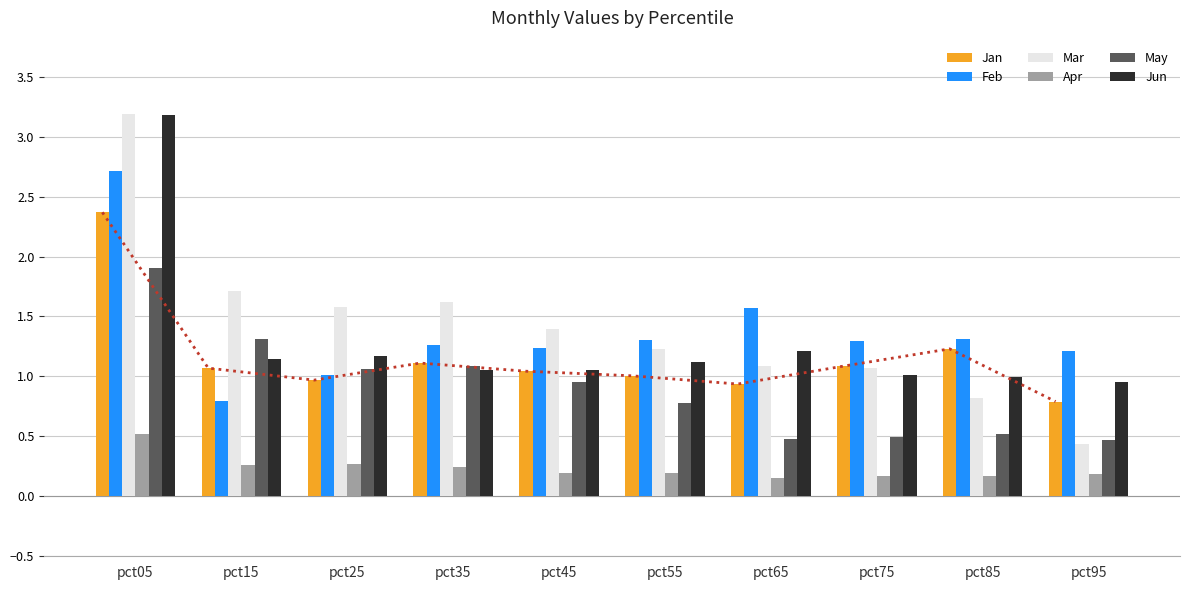

Is the value of Apr at pct75 greater than the value of Jun at pct05?

No